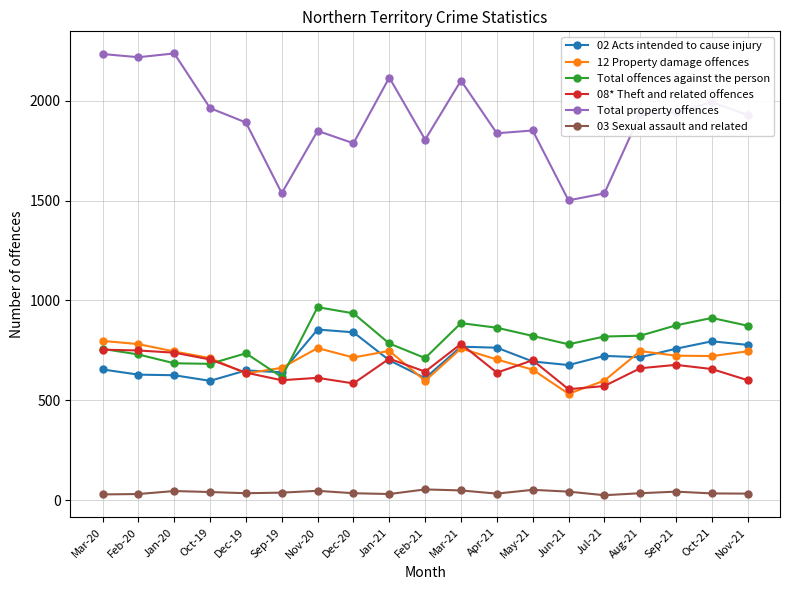

True or false: 08* Theft and related offences has more than 2 points higher than both neighbors.

True